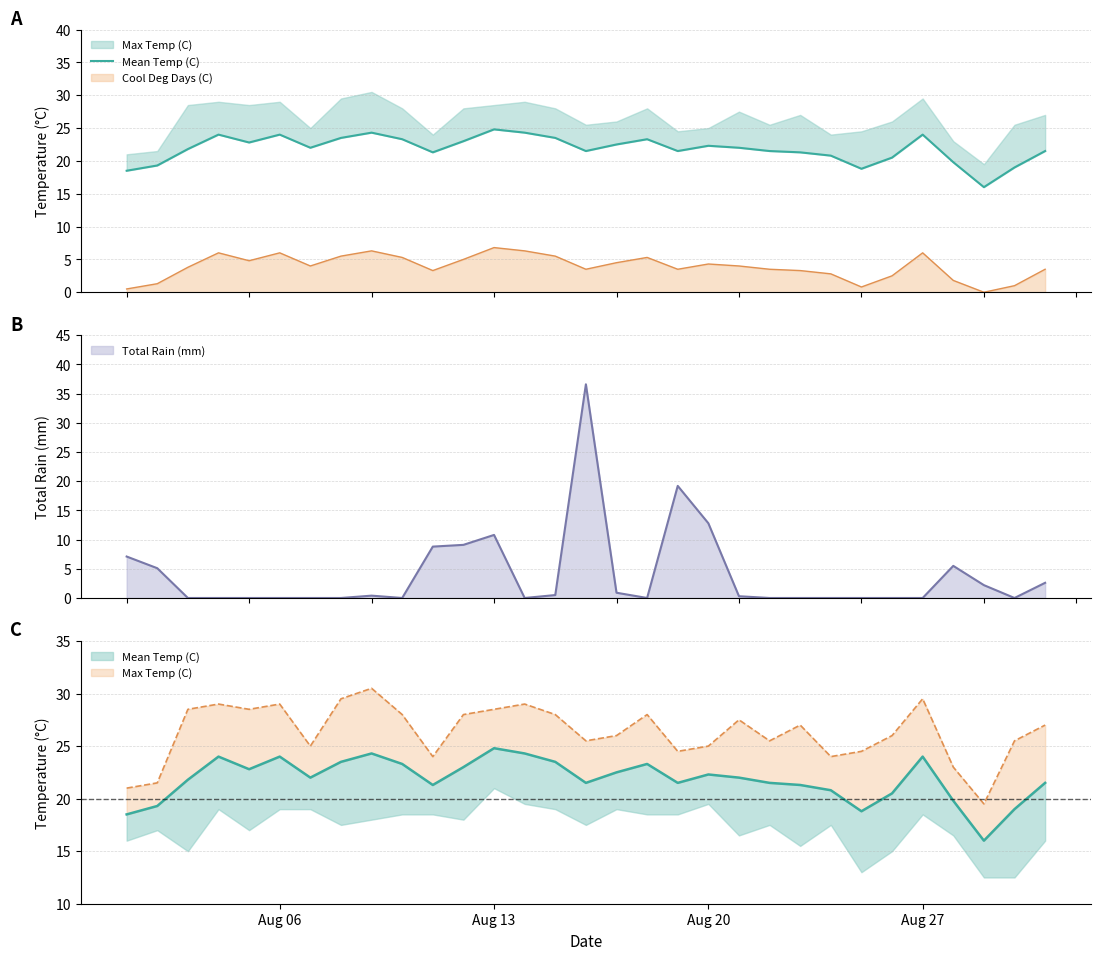

What is the highest value of the Cool Deg Days (C) series?

6.8